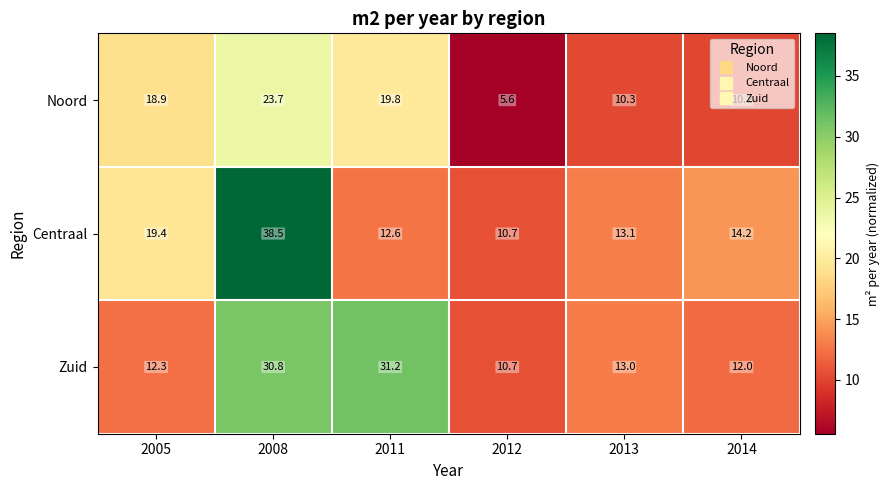

What is the difference between the maximum and second lowest values in the Noord series?

13.5